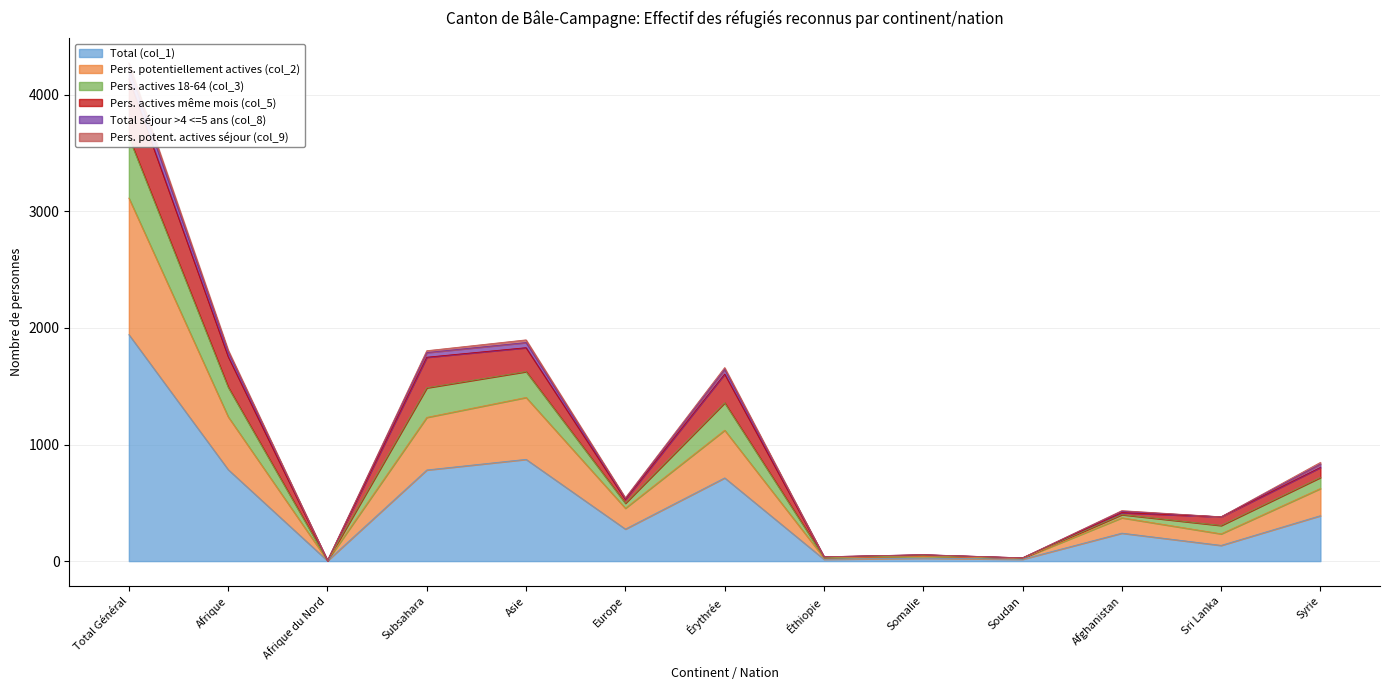

True or false: Total séjour >4 <=5 ans (col_8) and Pers. actives 18-64 (col_3) cross at least once.

False